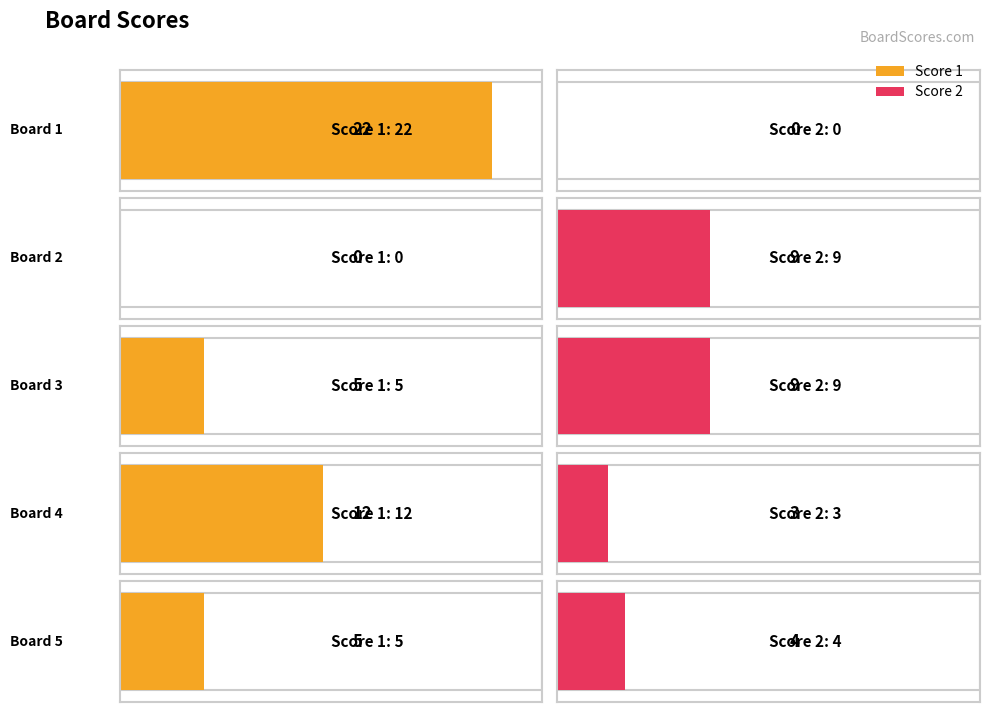

Rank the series at Board 5 from highest to lowest value.

Score 1, Score 2